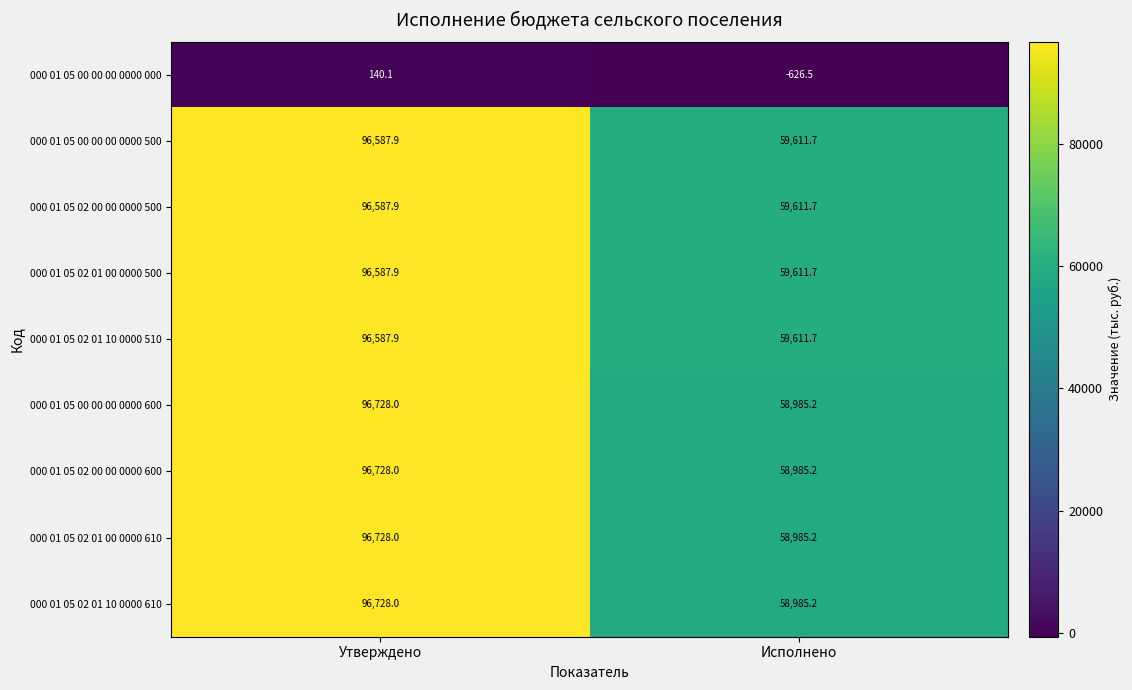

What is the difference between the maximum and minimum values in the 000 01 05 02 01 00 0000 500 series?

36976.2